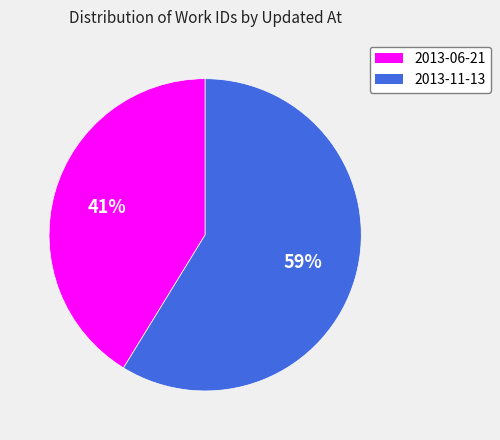

To the nearest percent, what is the average slice percentage?

50%